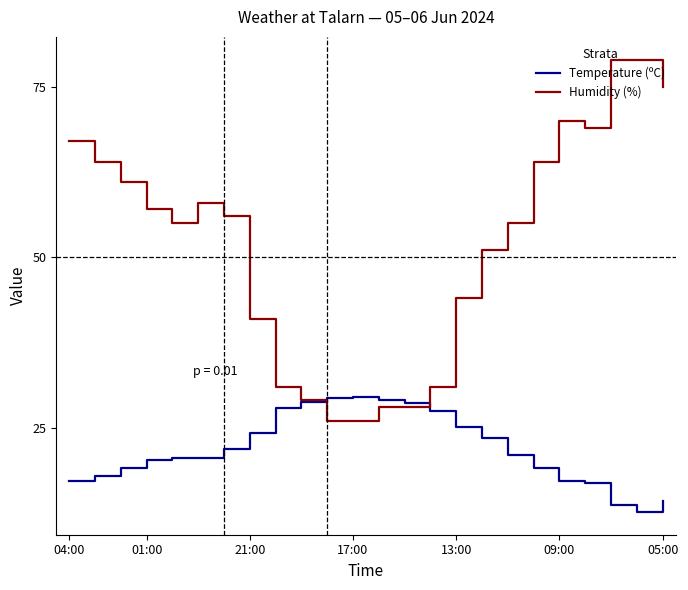

Which series has the largest range (max minus min)?

Humidity (%)